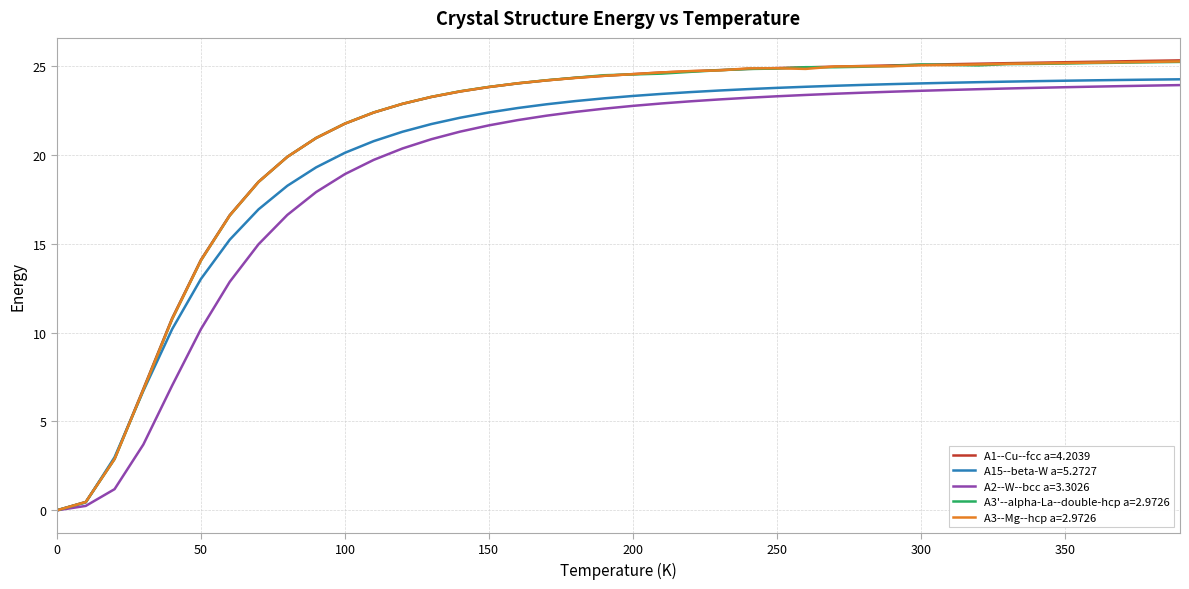

Which series has the largest range (max minus min)?

A1--Cu--fcc a=4.2039